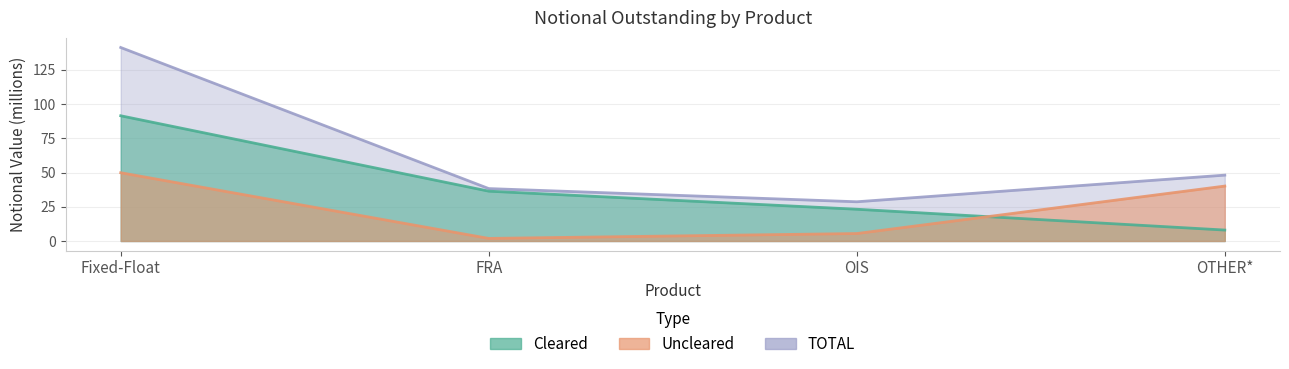

True or false: Cleared and TOTAL cross at least once.

False